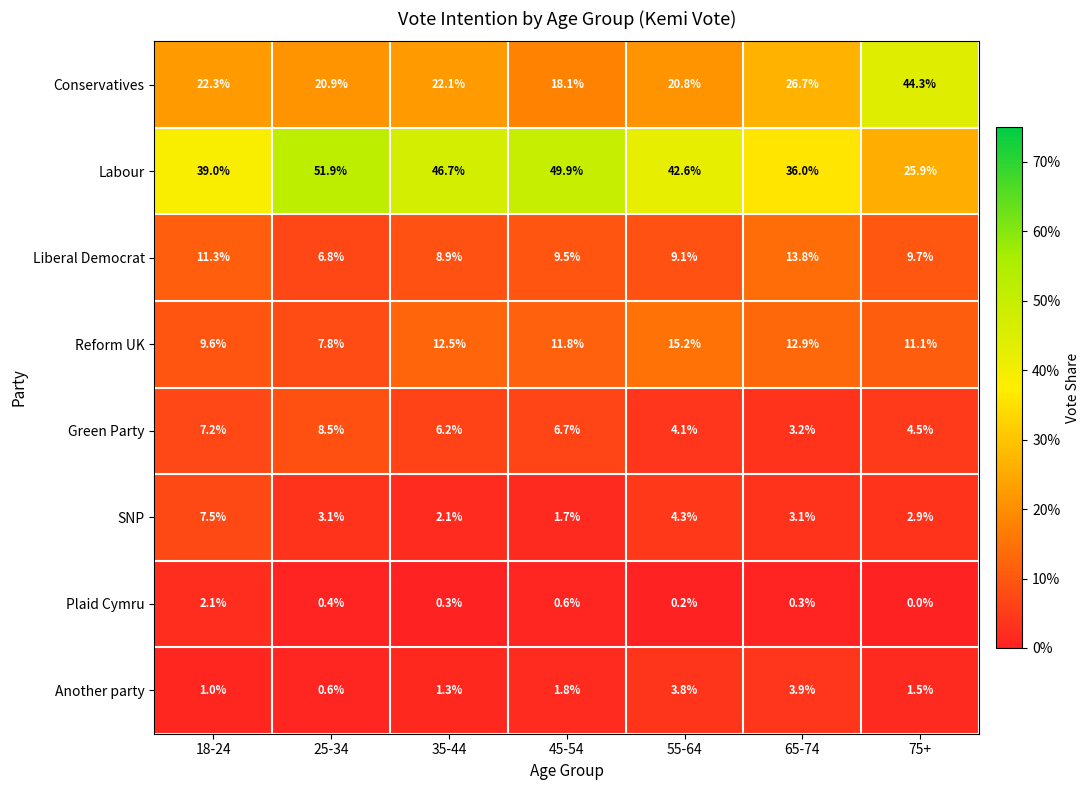

At which category does the chart reach its minimum across all series?

75+